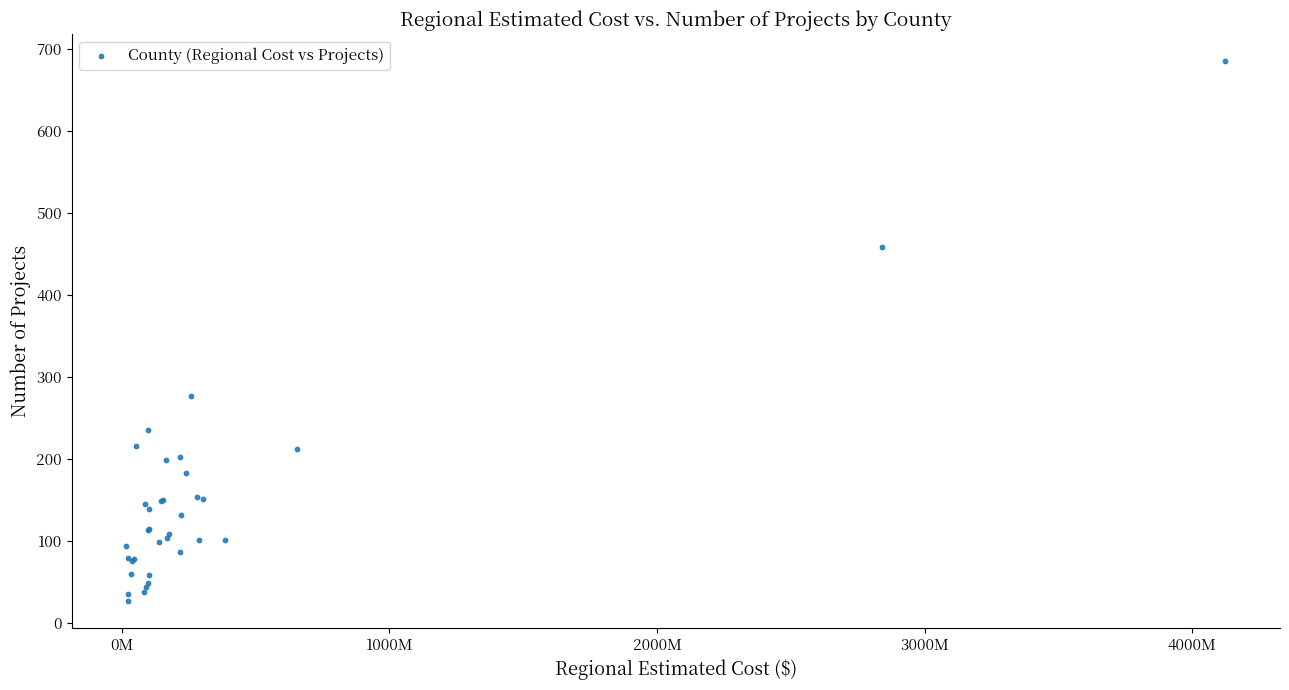

What Y value in the scatter plot is closest to 356?

276